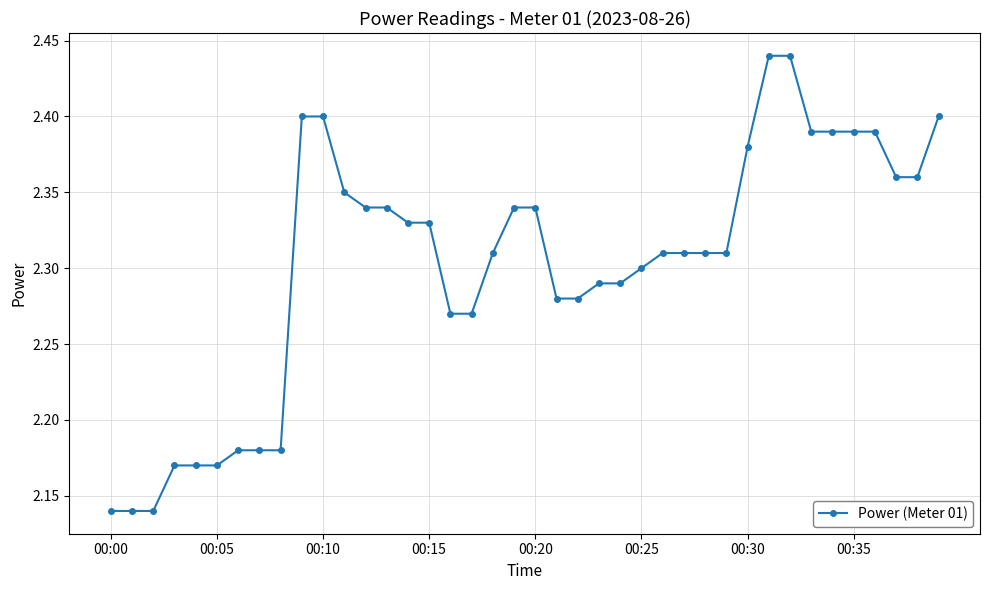

What is the sum of all values?

92.1